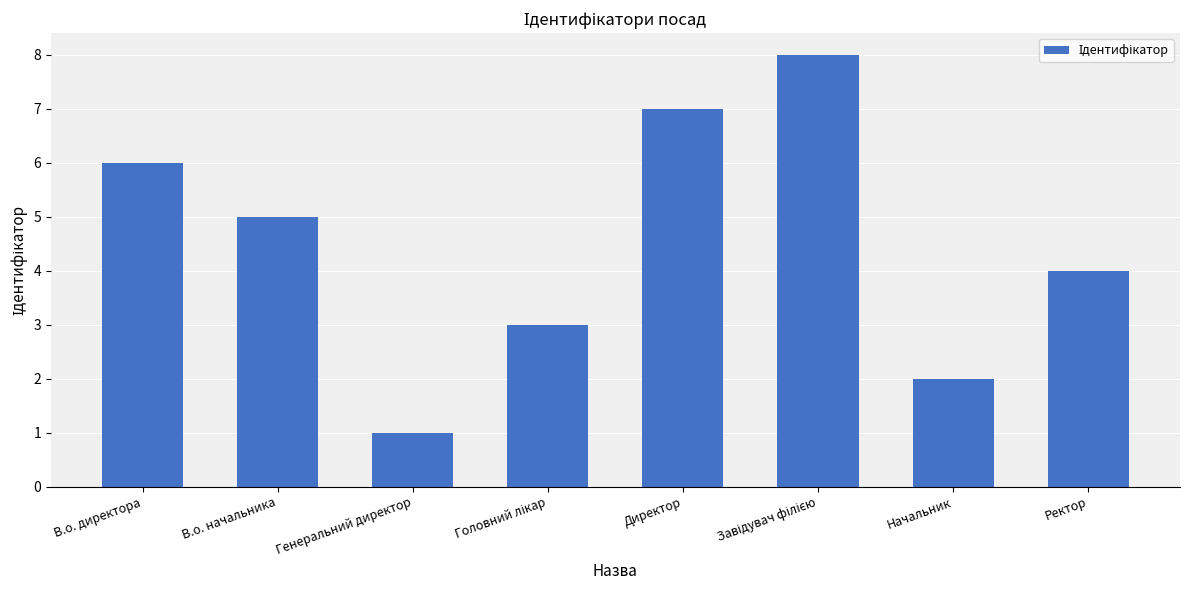

How many bars are there in total?

8